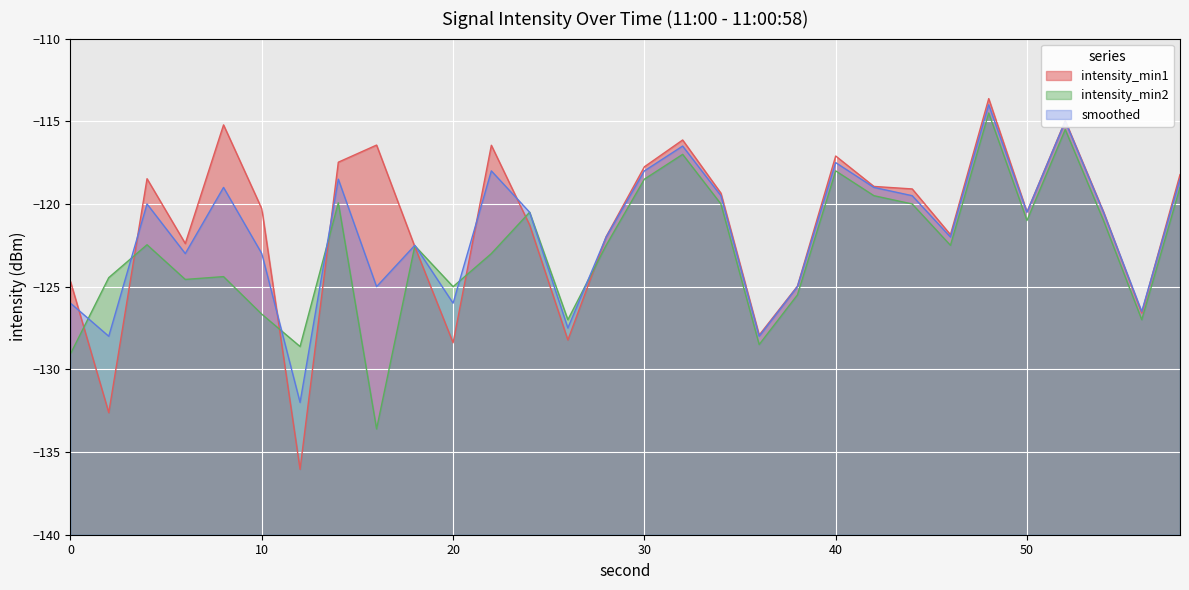

What is the average value of the intensity_min2_line series?

-122.7